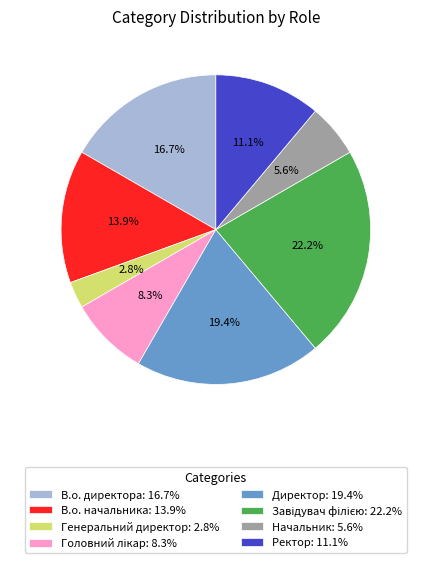

Is there any slice that represents more than half of the pie?

No